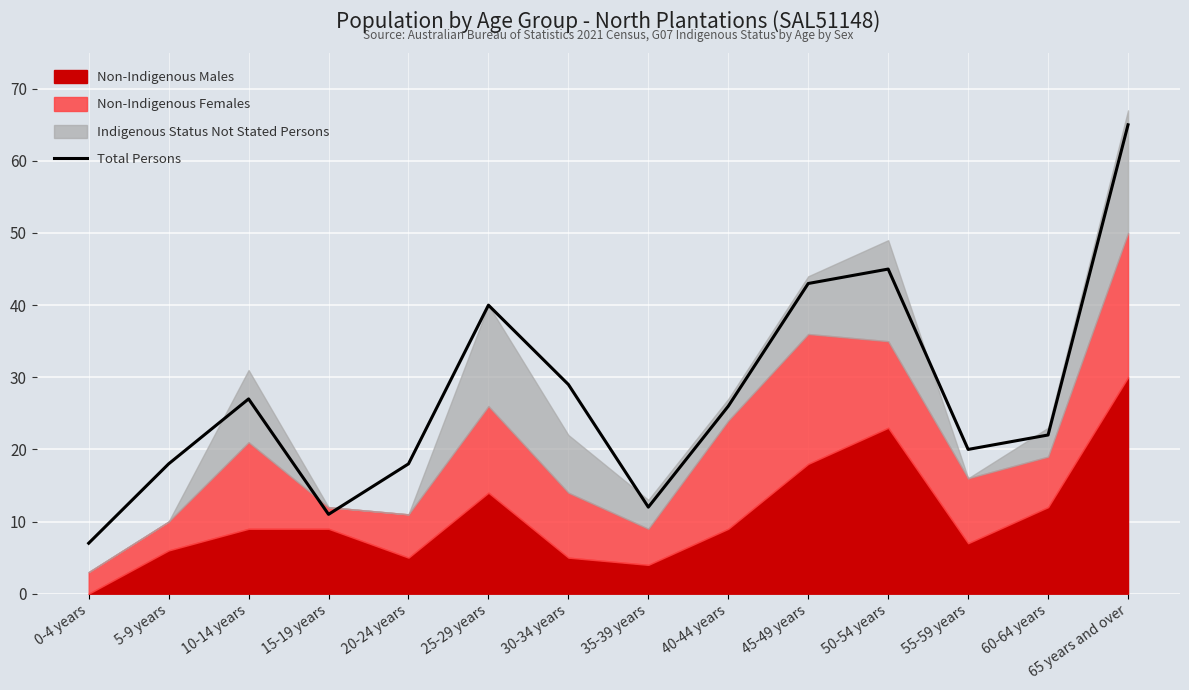

List the labels in order of value, largest first.

65 years and over, 50-54 years, 45-49 years, 25-29 years, 30-34 years, 10-14 years, 40-44 years, 60-64 years, 55-59 years, 5-9 years, 20-24 years, 35-39 years, 15-19 years, 0-4 years